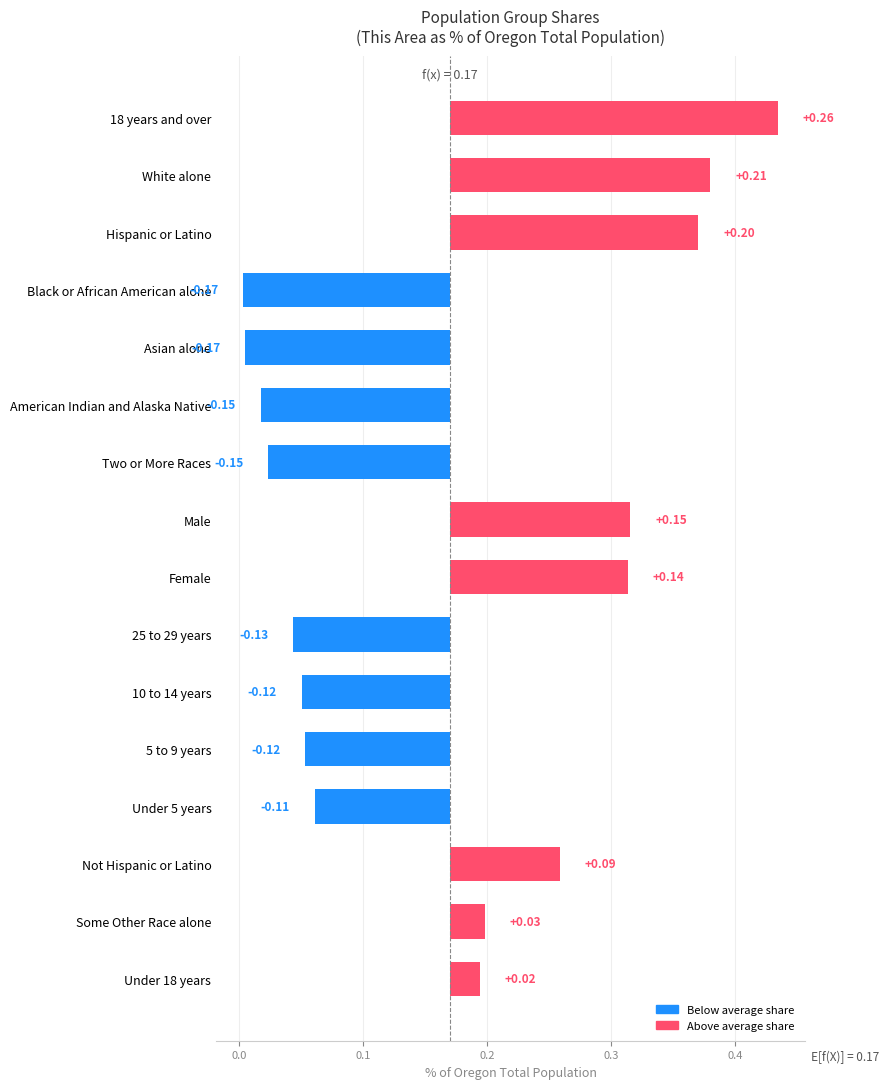

Does the chart contain stacked bars?

No